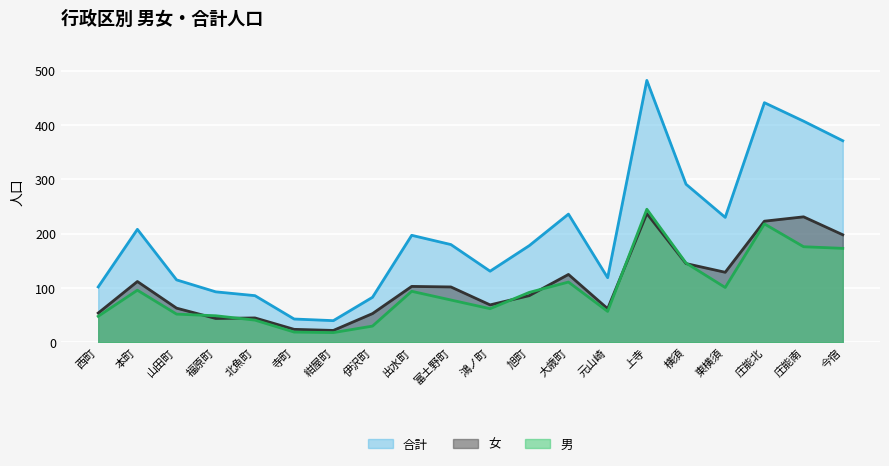

What is the average value of the 合計 series?

202